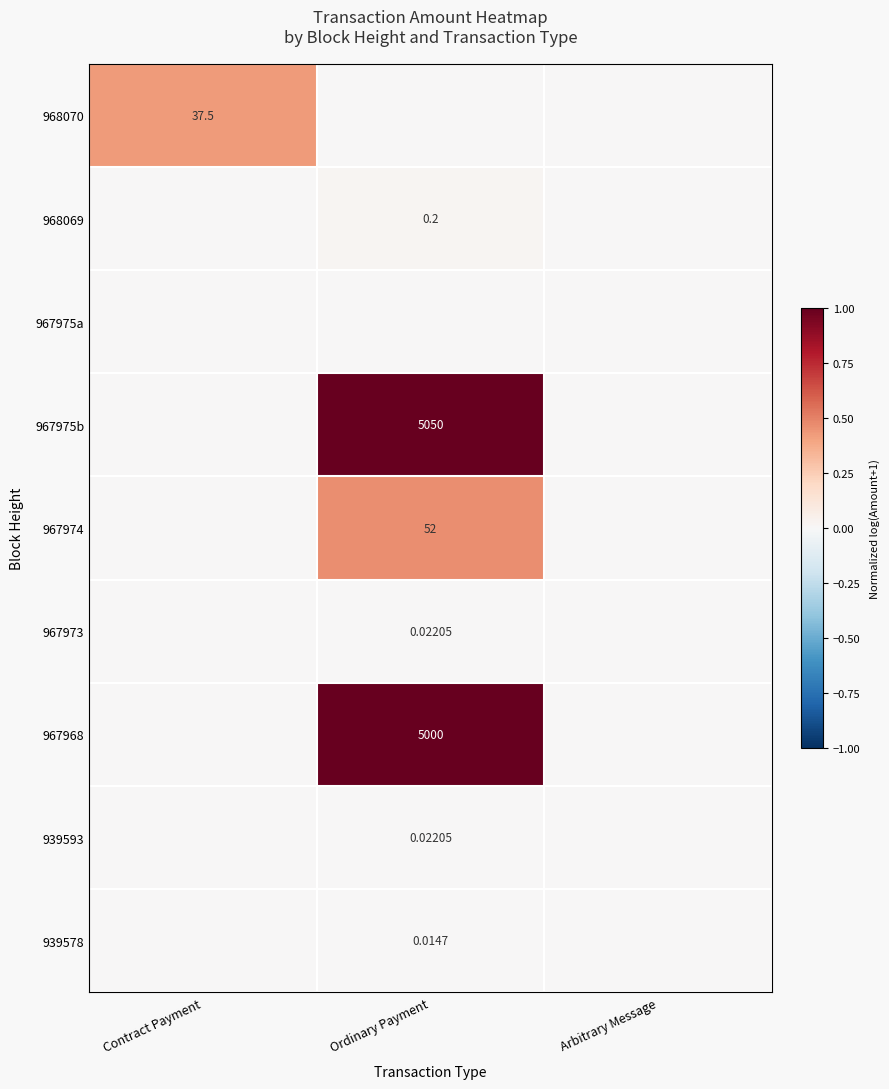

The 967975b series shows 0.0 at Arbitrary Message. True or false?

True